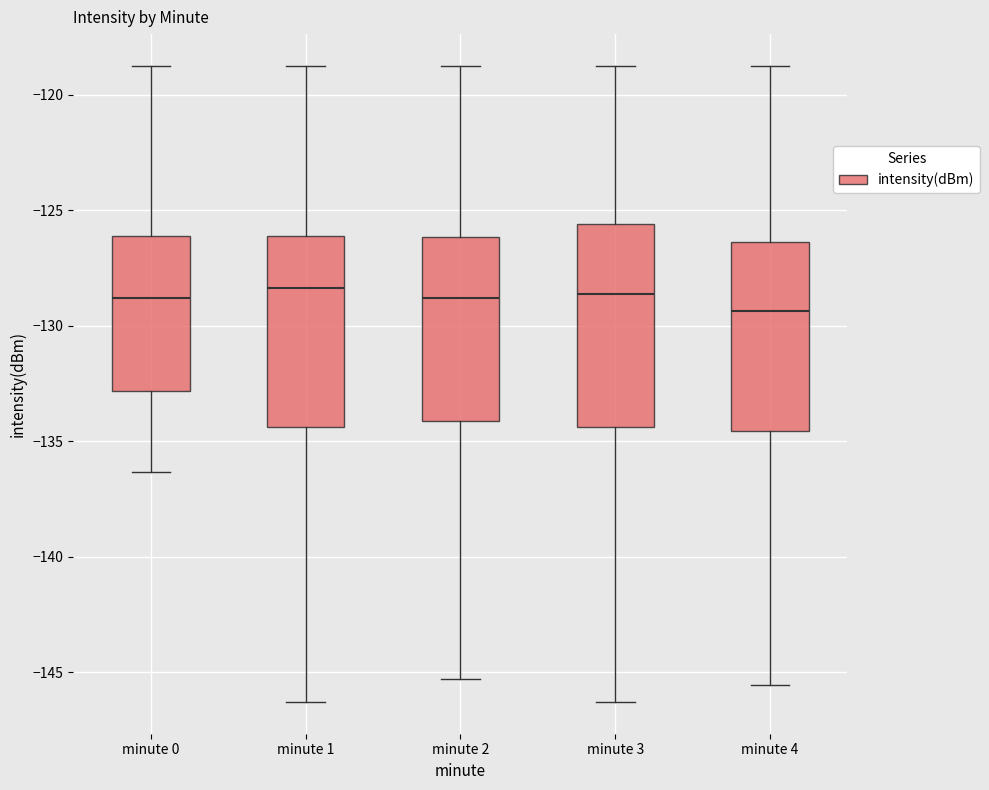

Reading left to right, read every box against the y-axis: the position of its median line, the range the box covers, and the ends of its whiskers. The values are not printed on the chart, so give them approximately, as read against the axis.

minute 0: median -129.0, box -133.0 to -126.0, whiskers -136.5 to -119.0
minute 1: median -128.5, box -134.5 to -126.0, whiskers -146.5 to -119.0
minute 2: median -129.0, box -134.0 to -126.0, whiskers -145.5 to -119.0
minute 3: median -128.5, box -134.5 to -125.5, whiskers -146.5 to -119.0
minute 4: median -129.5, box -134.5 to -126.5, whiskers -145.5 to -119.0